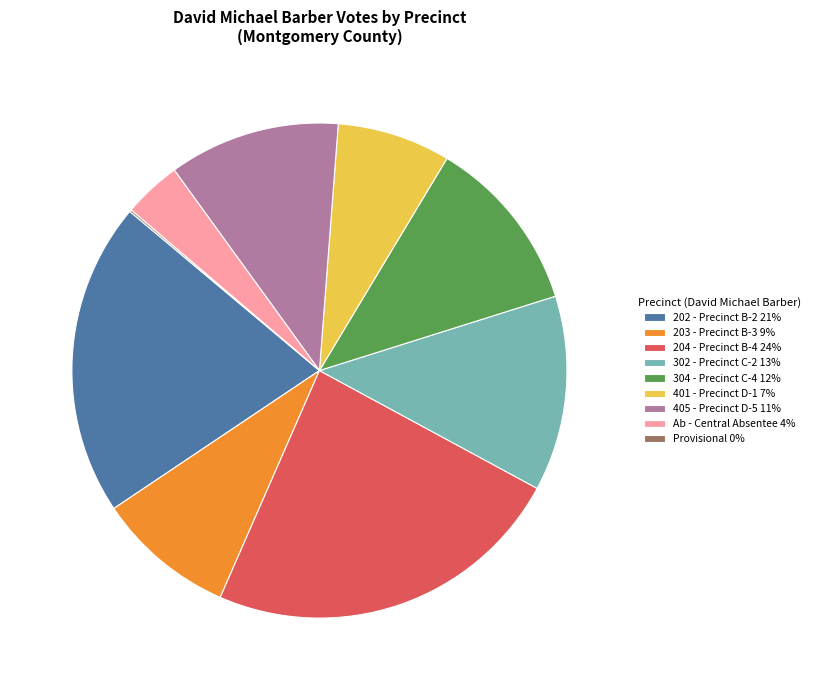

Is there any slice that represents more than half of the pie?

No